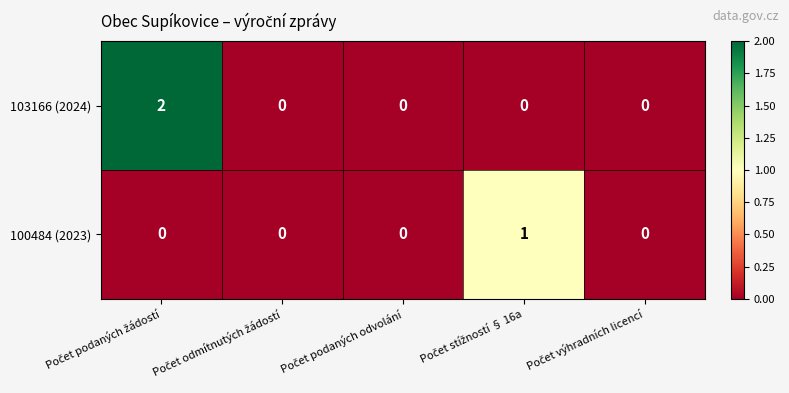

Which series has the widest spread of values?

103166 (2024)